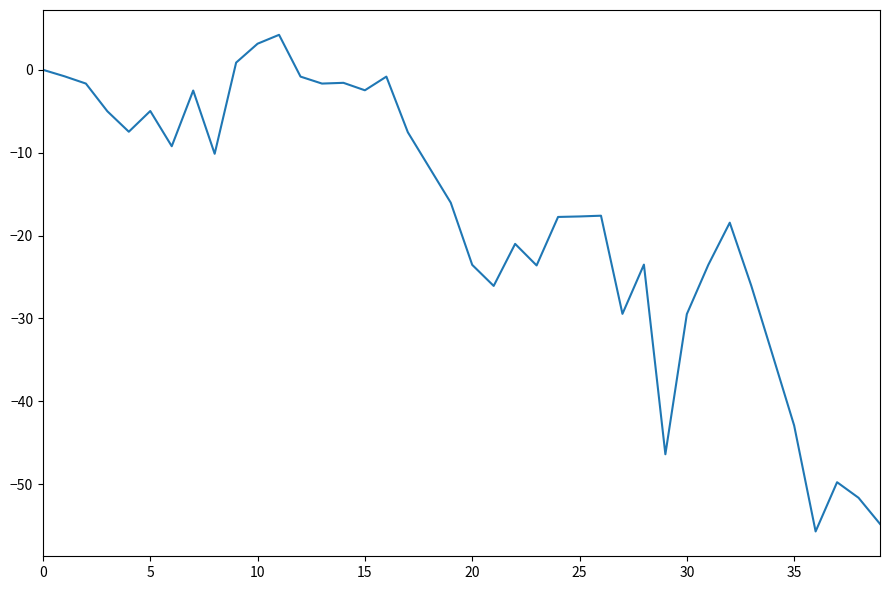

What is the minimum value shown in the chart?

-55.7